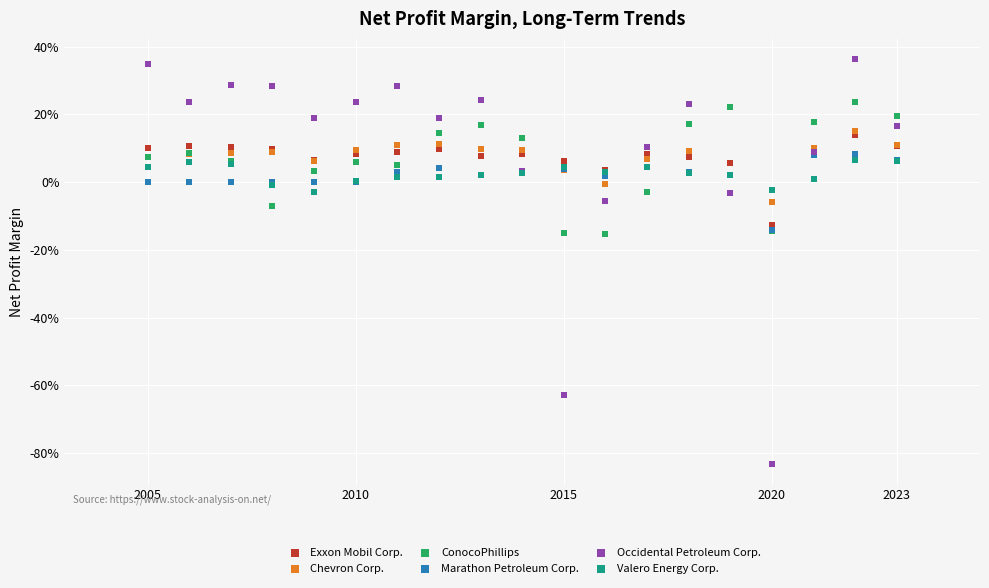

Which series reaches the minimum Y coordinate?

Occidental Petroleum Corp.